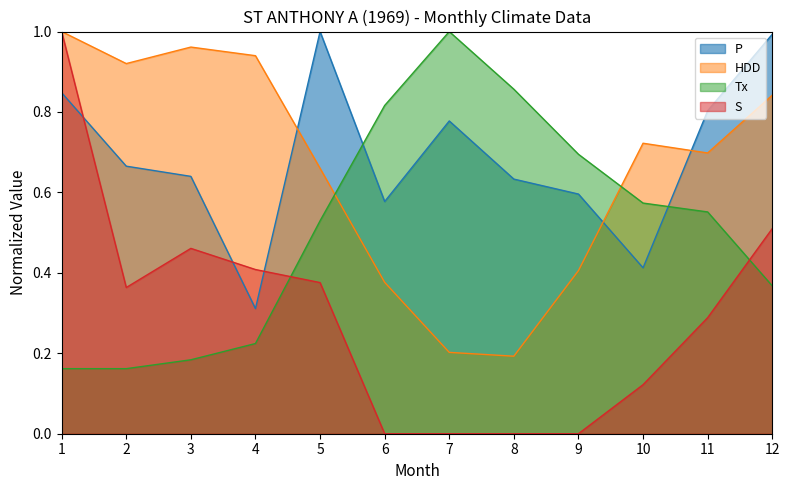

Which has a higher value, 8 or 12?

12